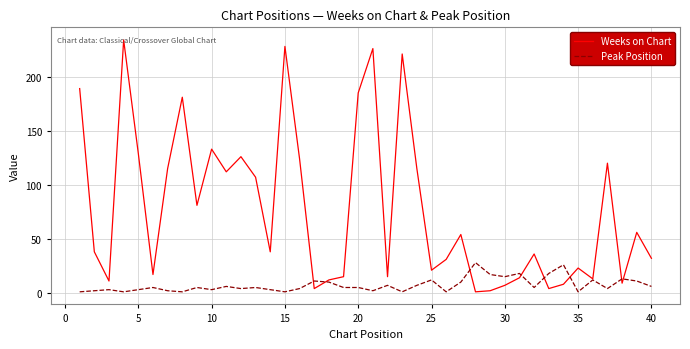

What is the maximum value shown in the chart?

234